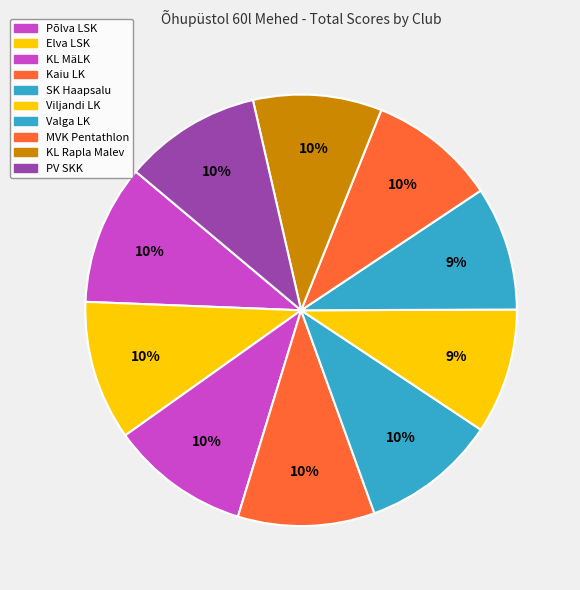

Which slice is the largest?

Põlva LSK